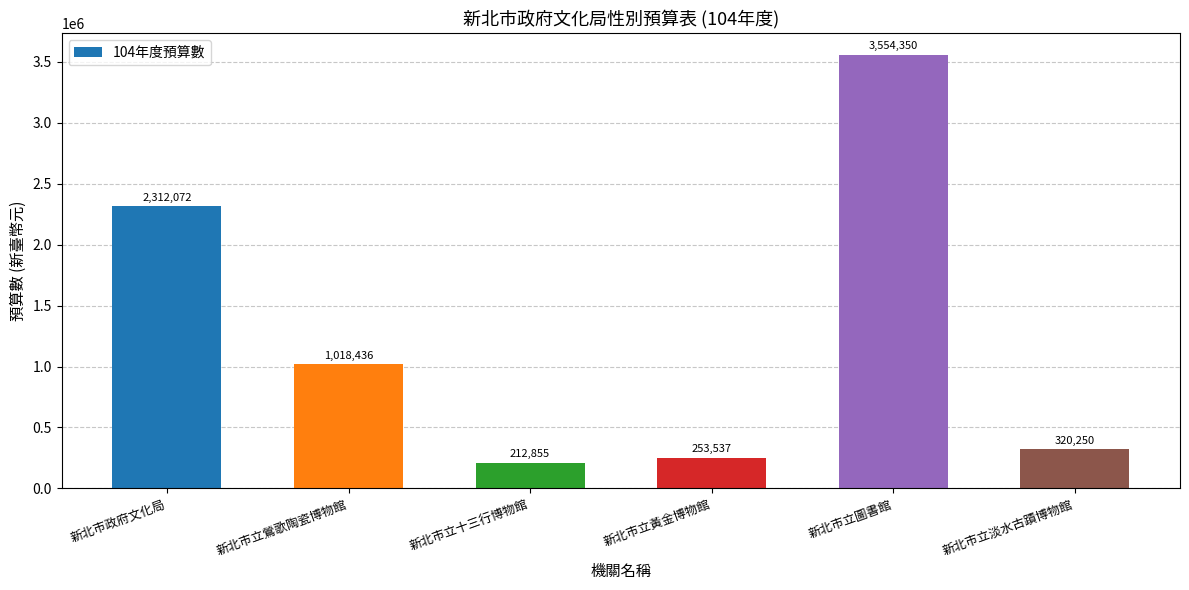

Between 新北市立十三行博物館 and 新北市立圖書館, which is larger?

新北市立圖書館